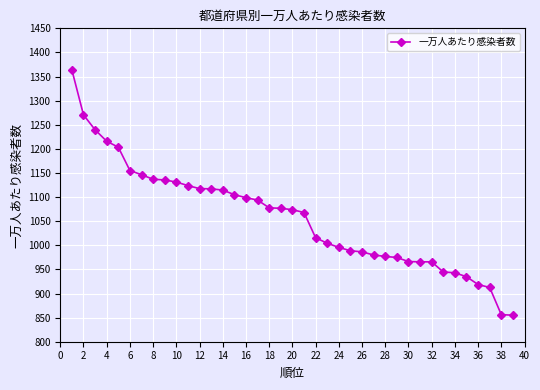

What is the difference between the second highest and minimum values?

415.5